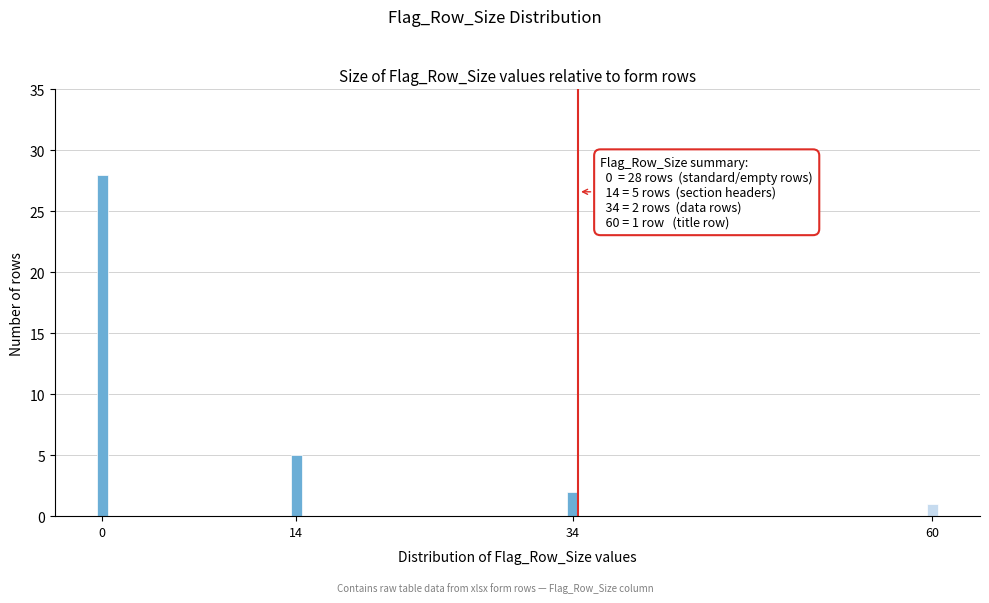

Reading right to left, what are all the values shown in this chart?

60=1	34=2	14=5	0=28